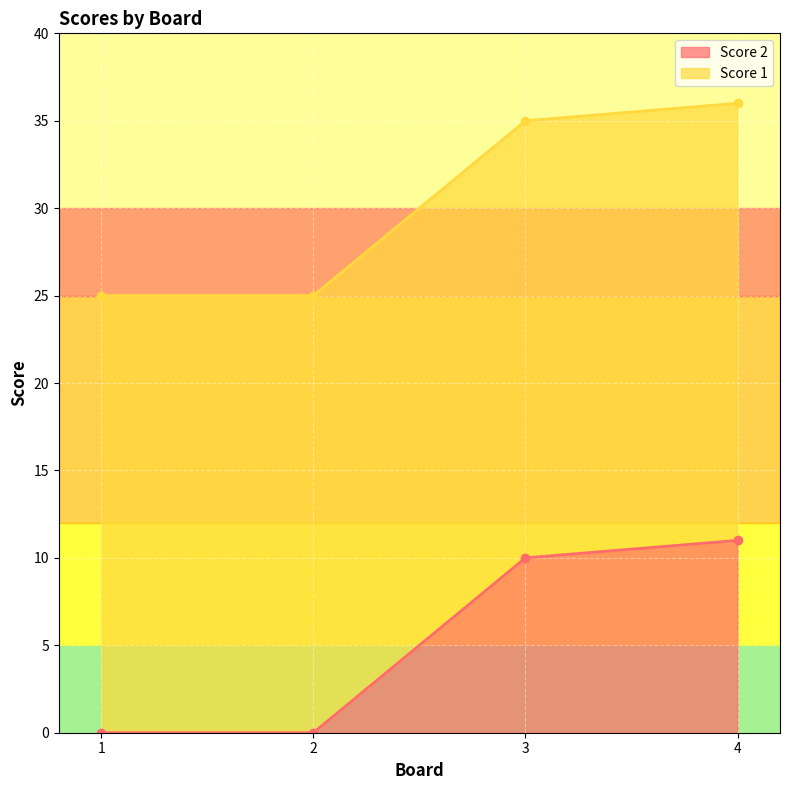

True or false: Score 2 has a value of 4 at 2.

False